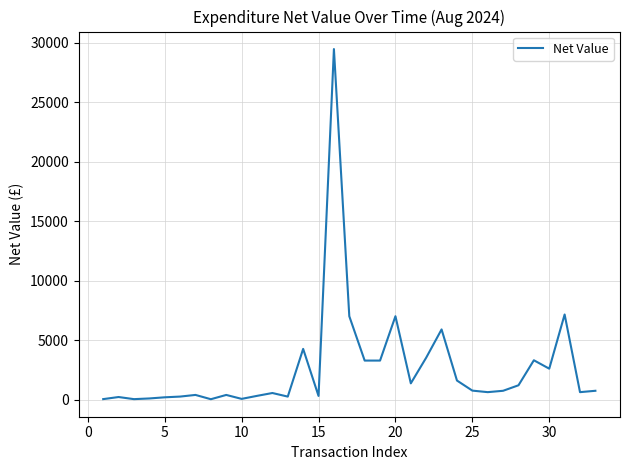

How many lines are shown in the chart?

1